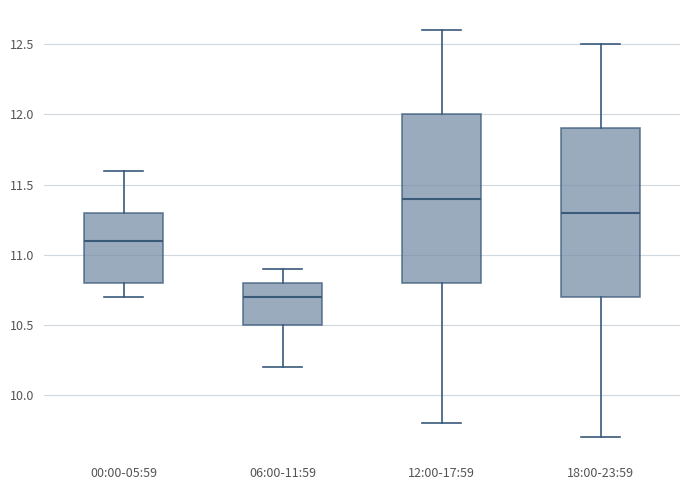

Reading left to right, transcribe this box plot: for each box, give where its median line is, the range the box spans, and where its two whiskers end, as read against the y-axis. The values are not printed on the chart, so give them approximately, as read against the axis.

00:00-05:59: median 11.1, box 10.8 to 11.3, whiskers 10.7 to 11.6
06:00-11:59: median 10.7, box 10.5 to 10.8, whiskers 10.2 to 10.9
12:00-17:59: median 11.4, box 10.8 to 12.0, whiskers 9.8 to 12.6
18:00-23:59: median 11.3, box 10.7 to 11.9, whiskers 9.7 to 12.5